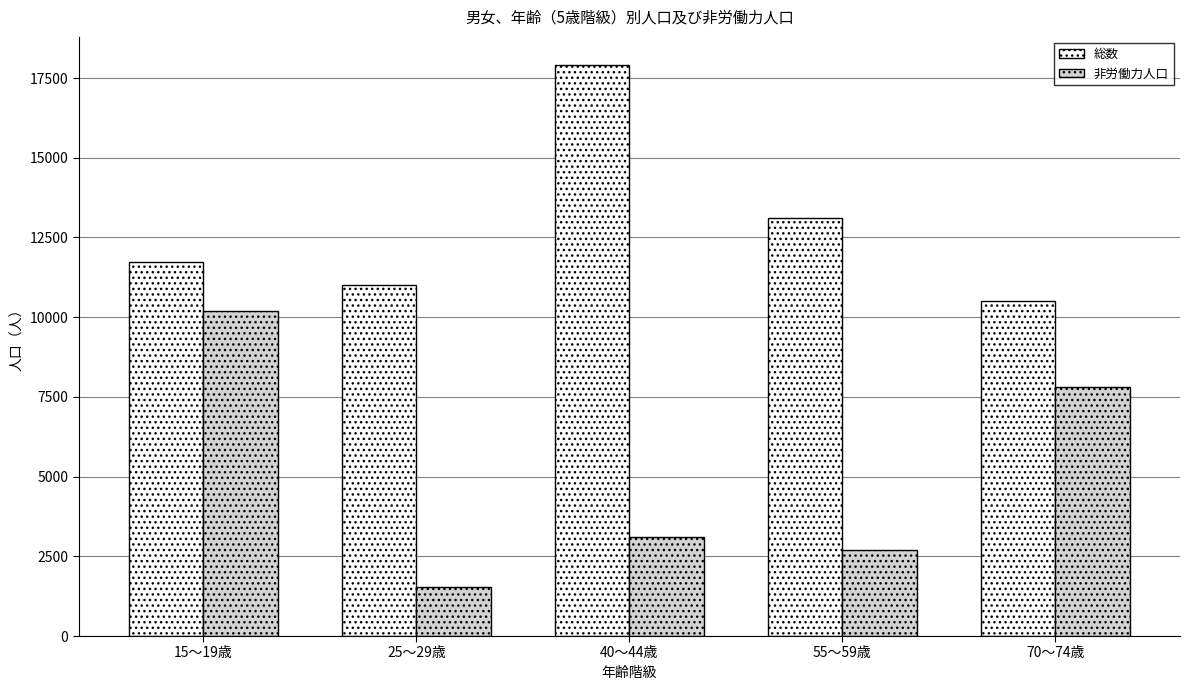

At which category does the chart reach its minimum across all series?

25～29歳